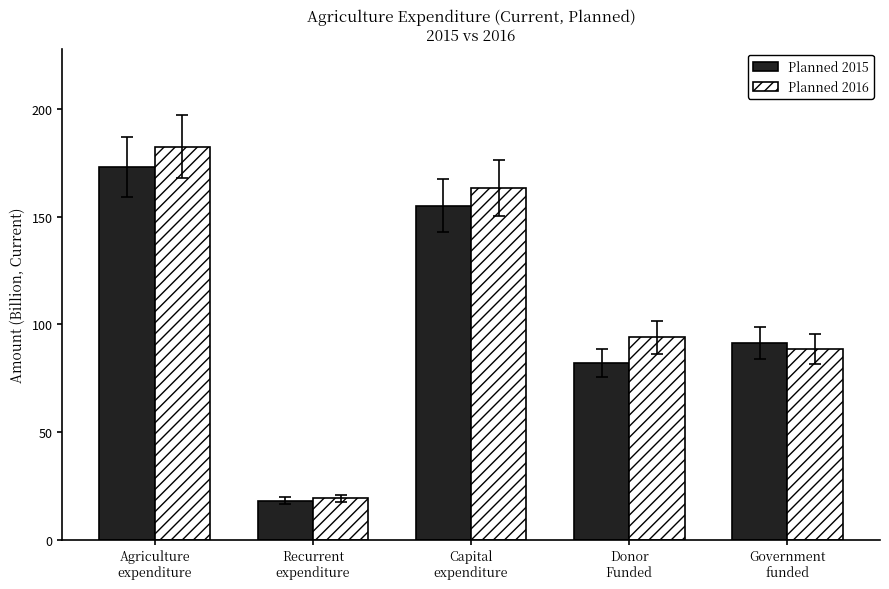

Which series has the largest range (max minus min)?

Planned 2016